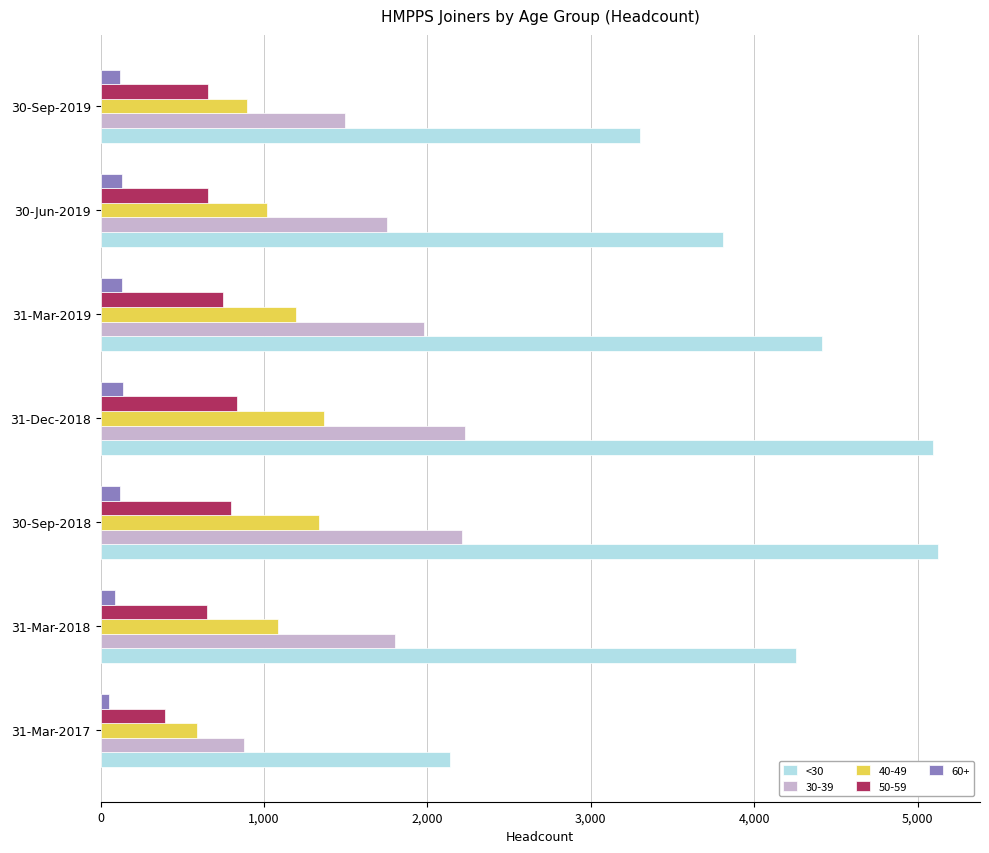

How many values in the 60+ series are below 117?

2